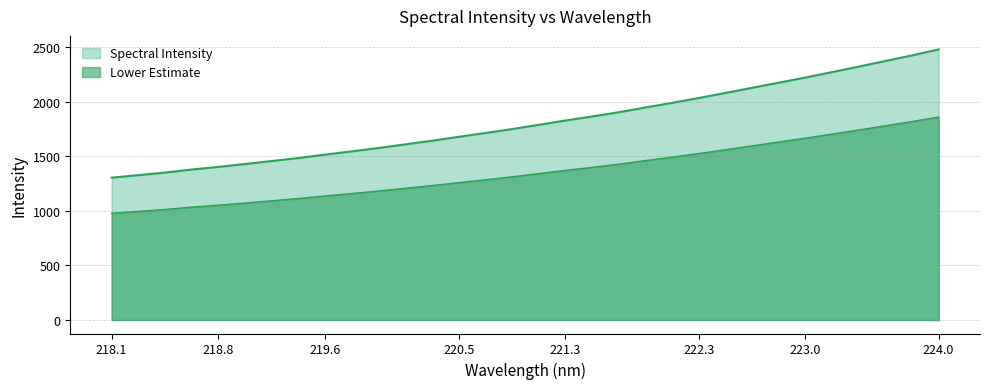

True or false: the data has more than 2 interior local peaks.

False